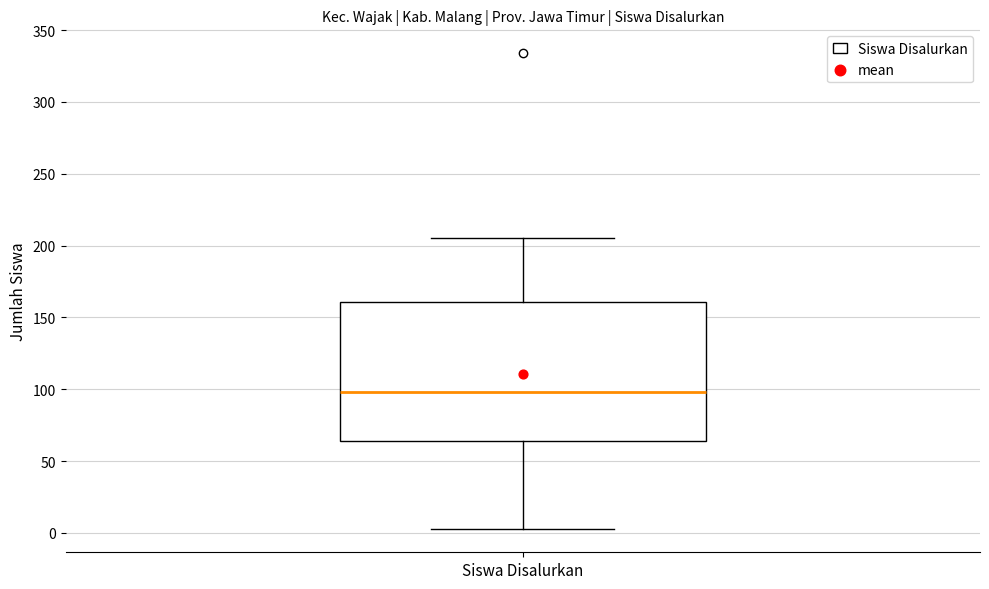

Transcribe this box plot: give where the median line is, the range the box spans, and where the two whiskers end, as read against the y-axis. The values are not printed on the chart, so give them approximately, as read against the axis.

median 100, box 65 to 160, whiskers 5 to 205